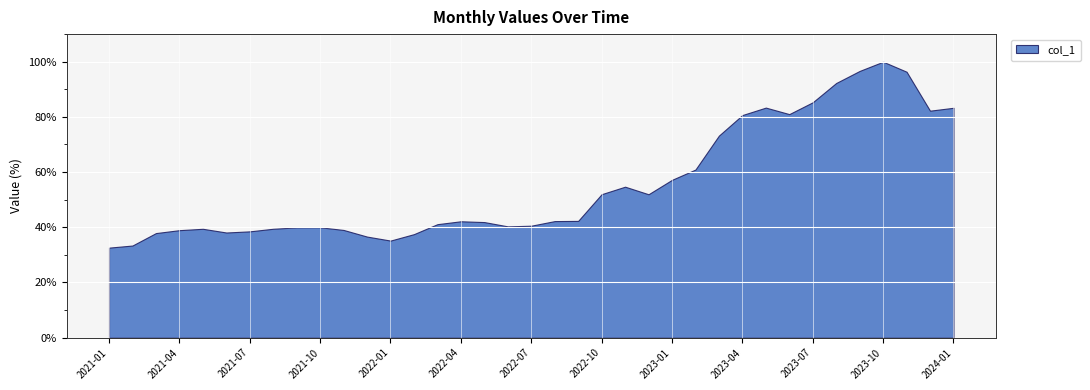

At which category does the data reach its first local peak?

2021-05